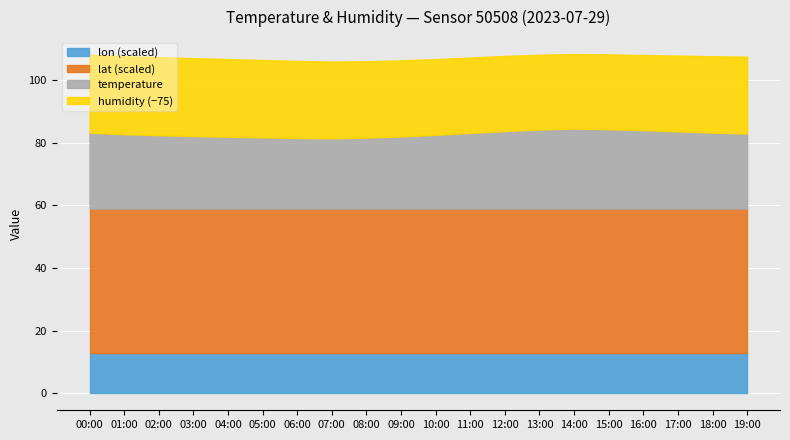

Does the chart display data point markers on the line(s)?

No